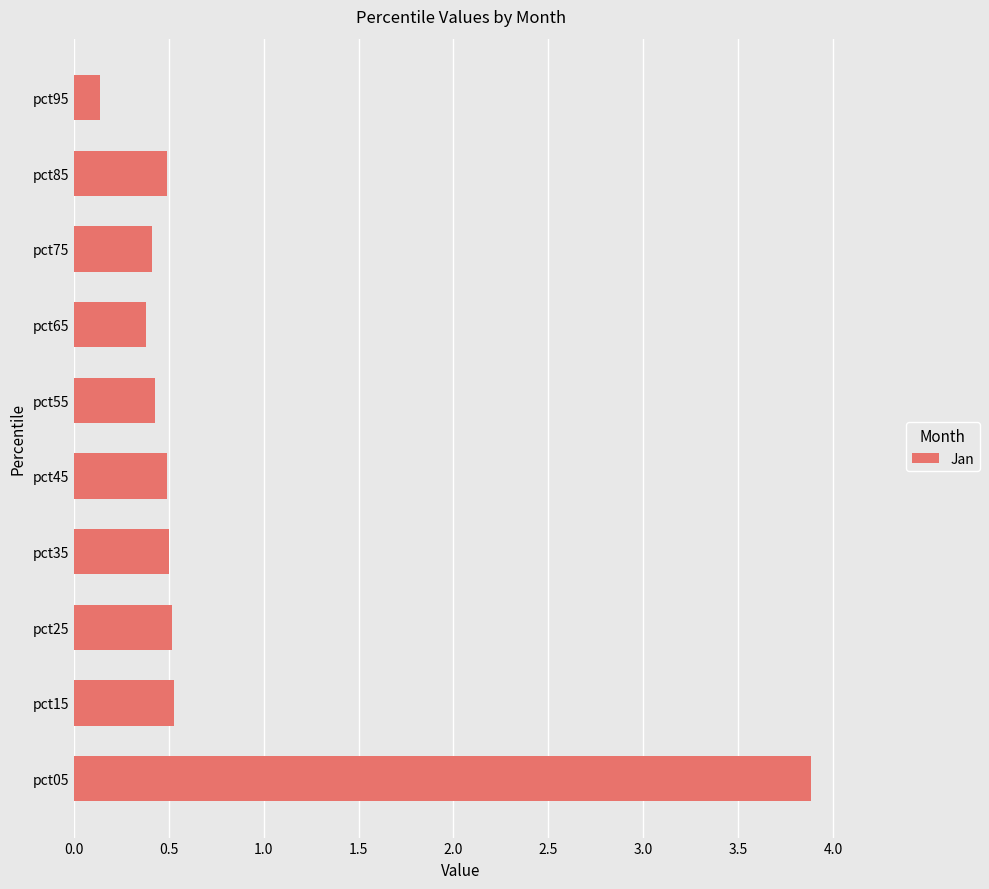

The chart shows a value of 0.7 at pct75. True or false?

False